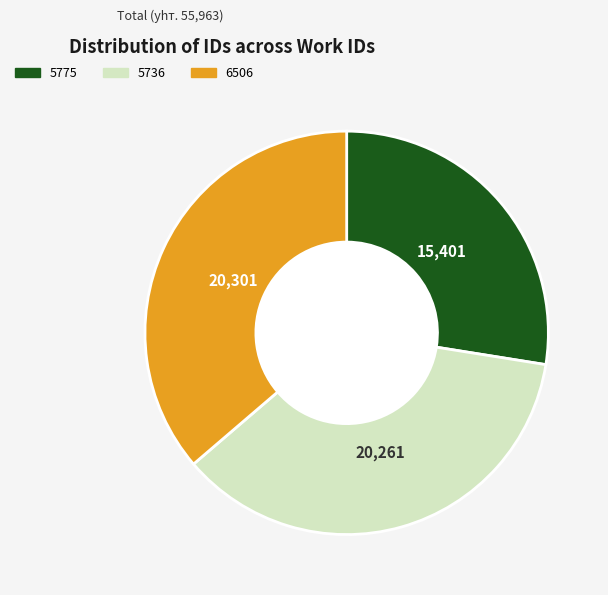

The 6506 slice represents 43% of the pie. True or false?

False